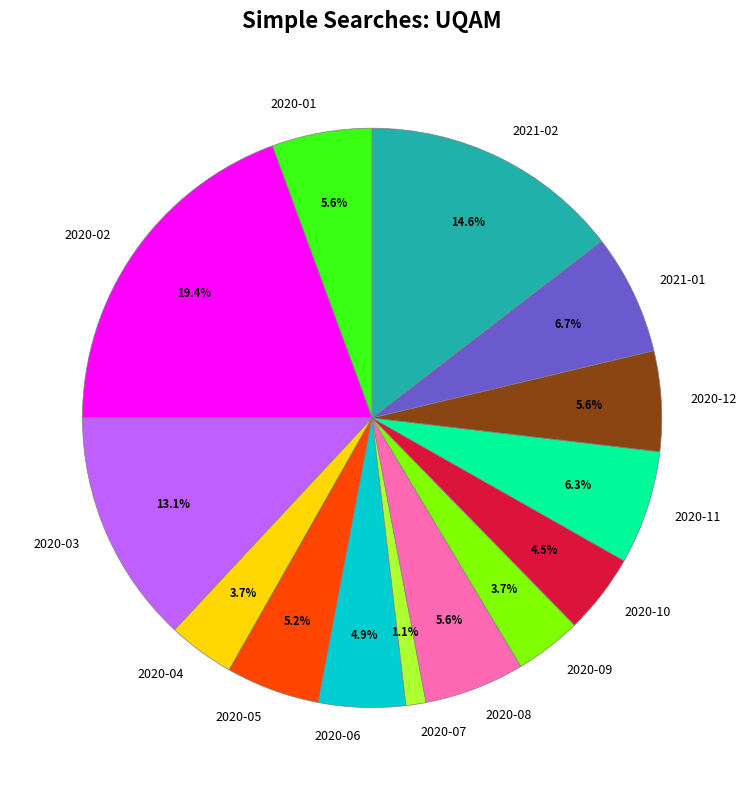

Between 2020-09 and 2020-11, which is larger?

2020-11